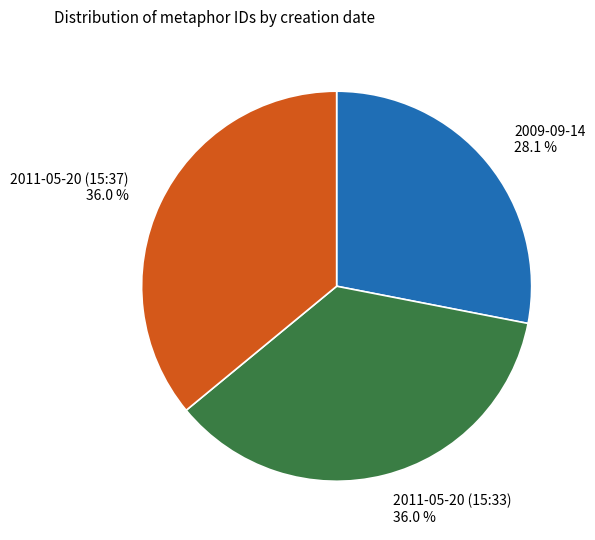

True or false: 2009-09-14 accounts for 28% of the total.

True